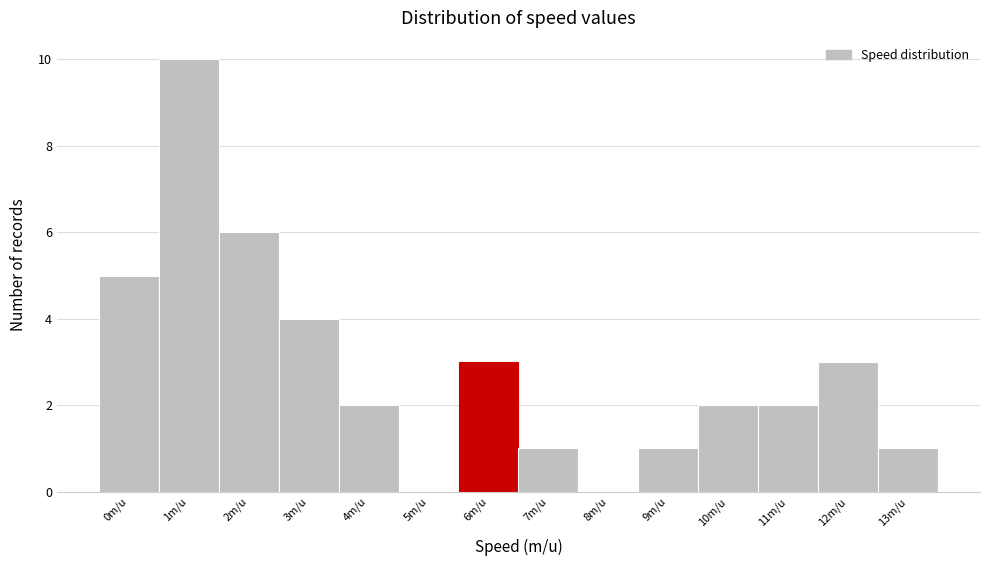

Reading left to right, what are all the values shown in this chart?

0m/u=5	1m/u=10	2m/u=6	3m/u=4	4m/u=2	5m/u=0	6m/u=3	7m/u=1	8m/u=0	9m/u=1	10m/u=2	11m/u=2	12m/u=3	13m/u=1